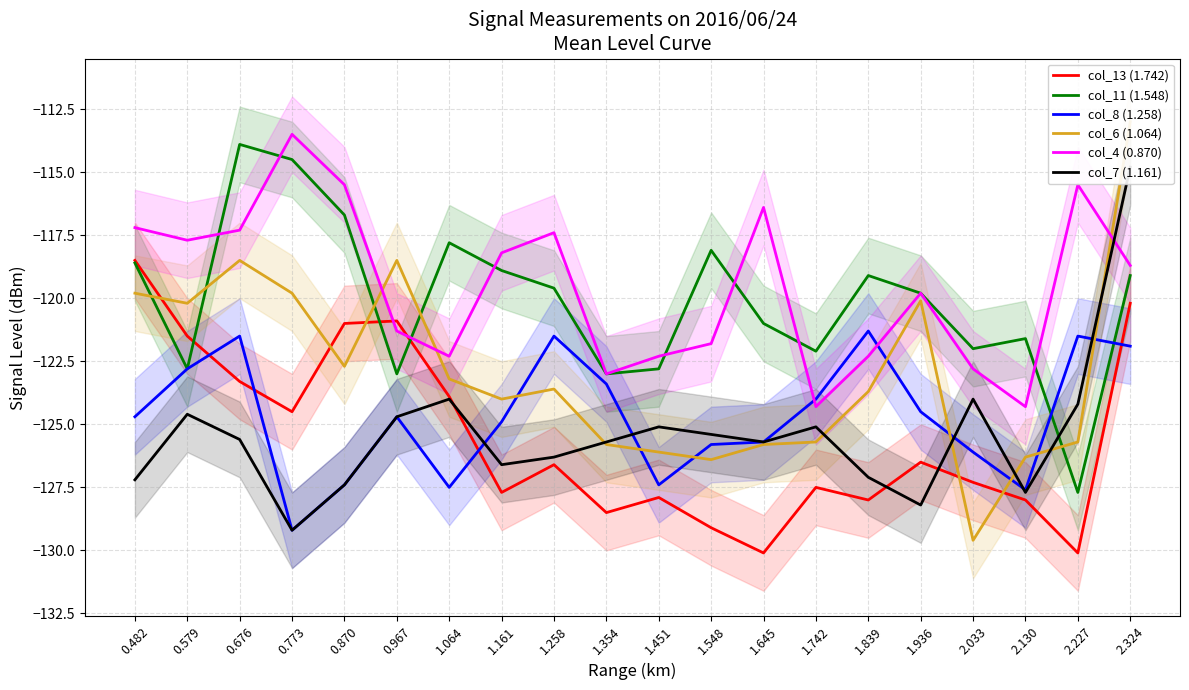

What position from the left is 1.936?

16